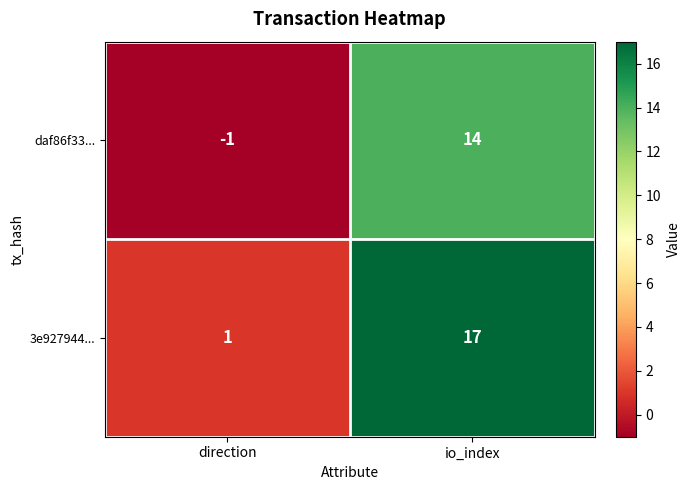

What is the sum of all 3e927944... values?

18